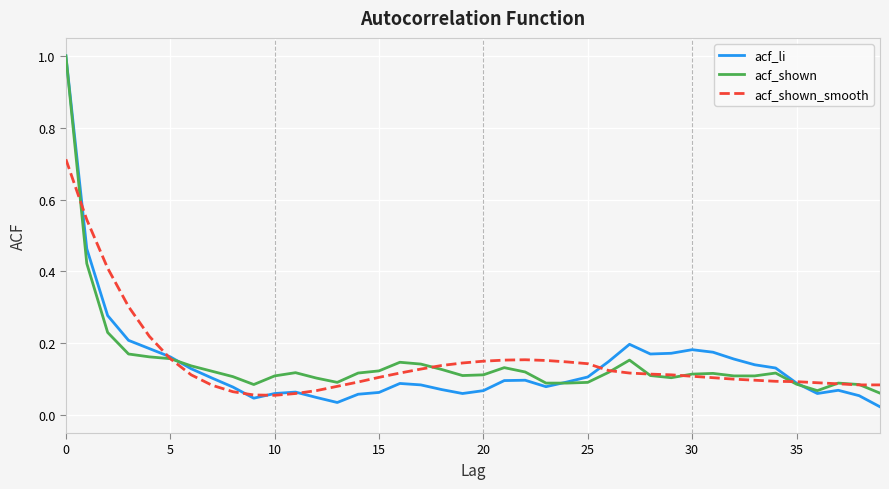

What is the maximum value for acf_shown?

1.0